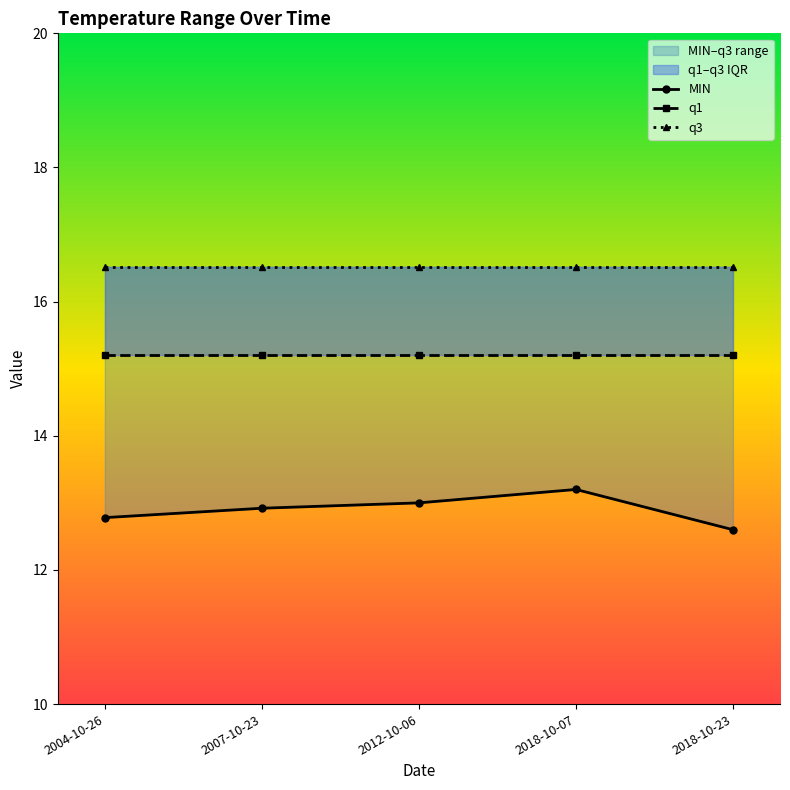

What are all the series names shown in the legend?

MIN, q1, q3